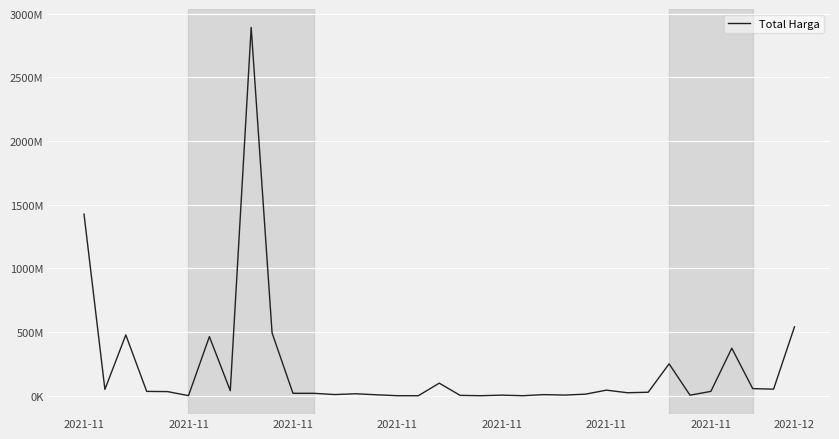

Reading left to right, list all the values displayed in this chart.

1425867900	49730040	477600000	34000000	32441200	577875	464002100	39440000	2892122000	493000000	19175000	18900000	9180000	15513960	7401240	333600	78000	98772570	2772000	265000	4672200	182000	8742500	5129000	12453900	43859200	23653000	27412000	250350000	4350000	34292000	373404000	56152800	51601000	541071000